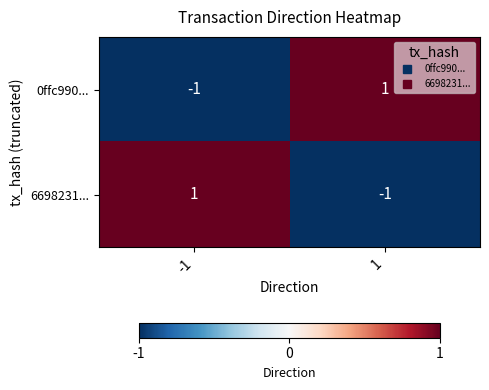

The 6698231... series shows 1 at -1. True or false?

True